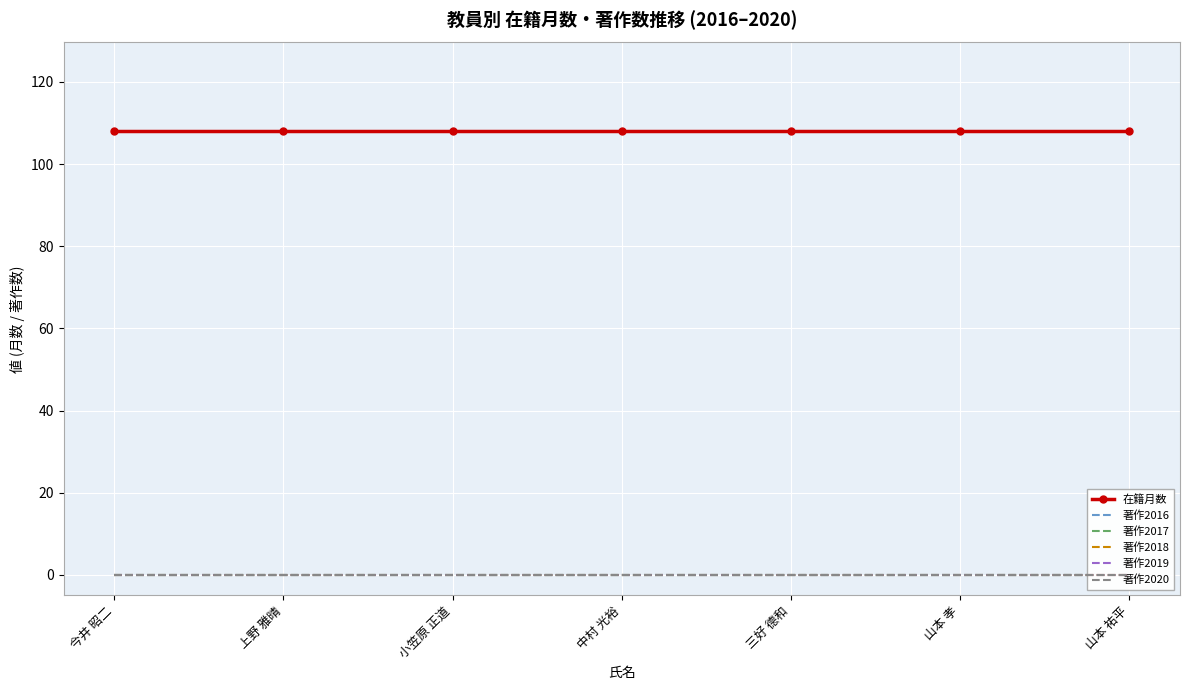

Count the number of categories in the chart.

7